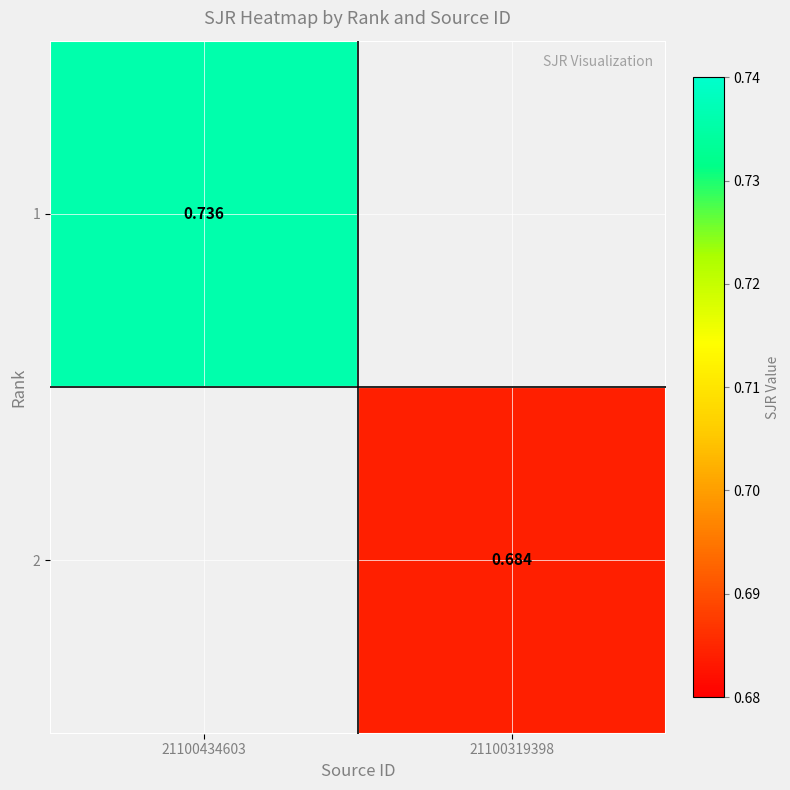

Which category has the highest value across all series?

21100434603